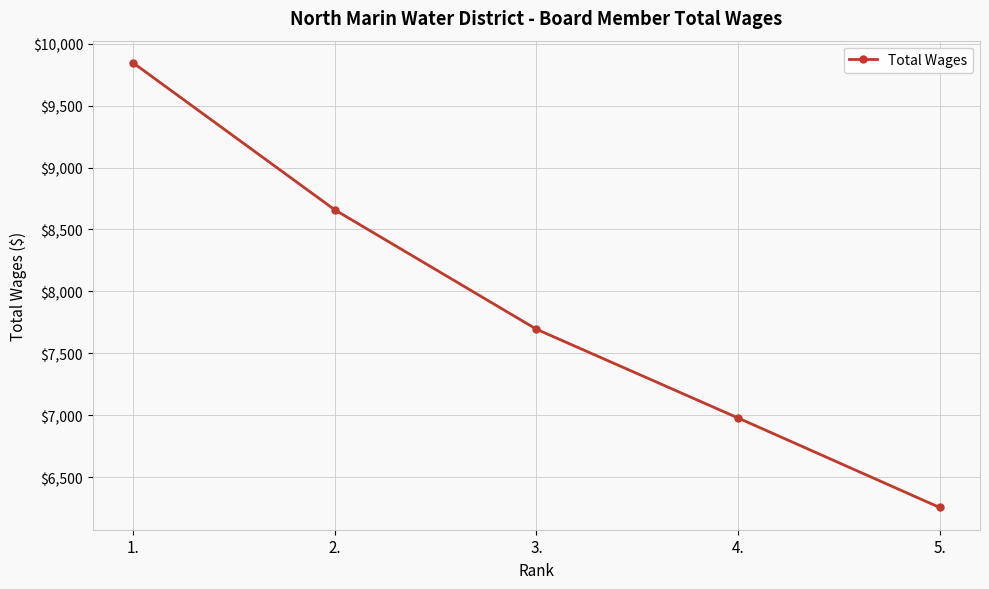

List the labels in order of value, smallest first.

5., 4., 3., 2., 1.